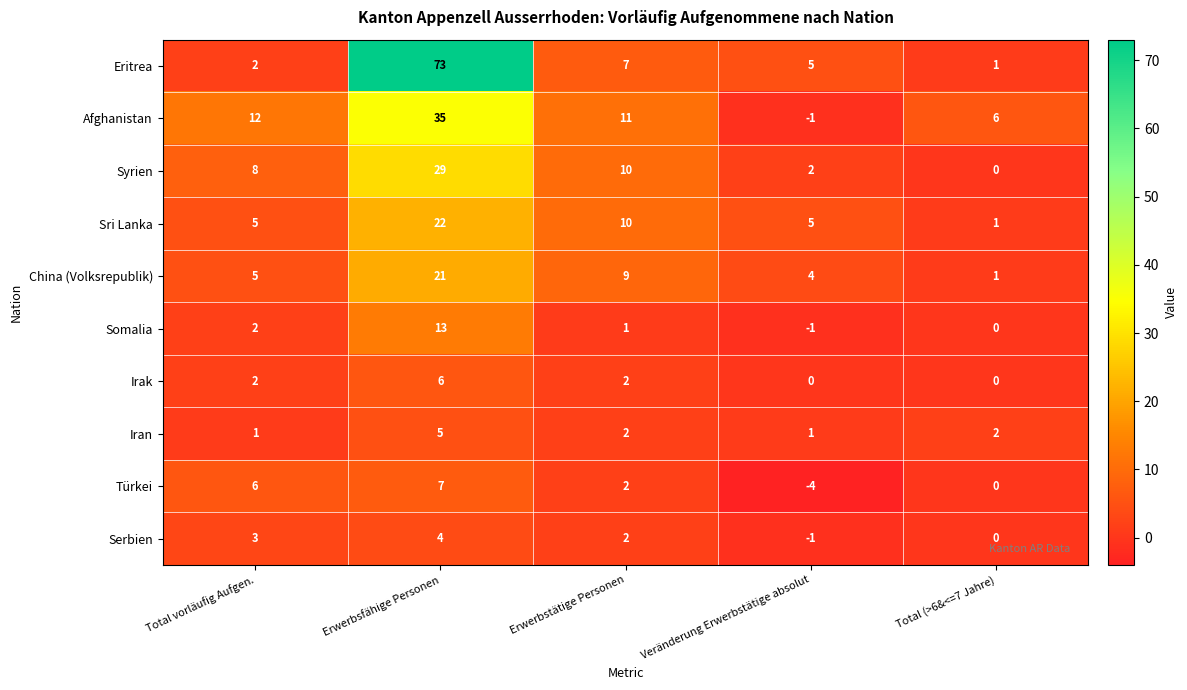

Rank the categories by China (Volksrepublik) value from lowest to highest.

Total (>6&<=7 Jahre), Veränderung Erwerbstätige absolut, Total vorläufig Aufgen., Erwerbstätige Personen, Erwerbsfähige Personen